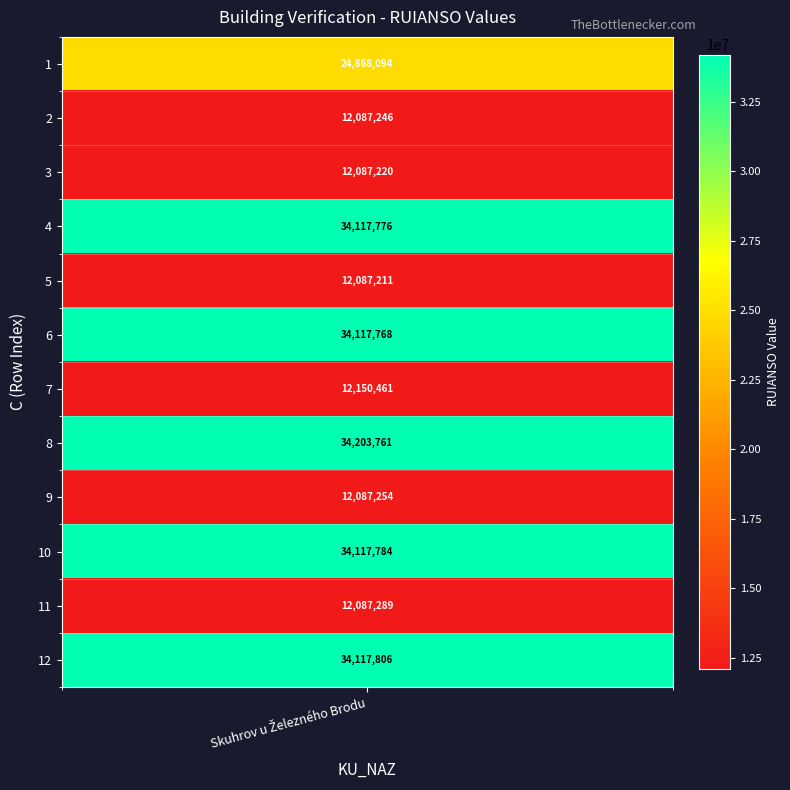

Rank the categories by value from lowest to highest.

4, 2, 1, 8, 10, 6, 0, 5, 3, 9, 11, 7